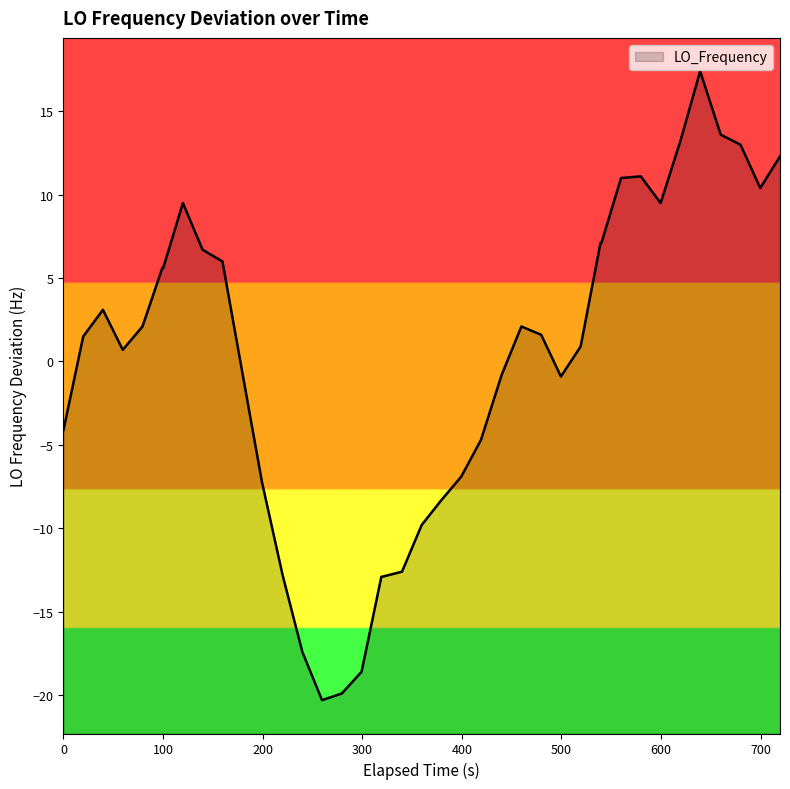

How many values are below 1?

19